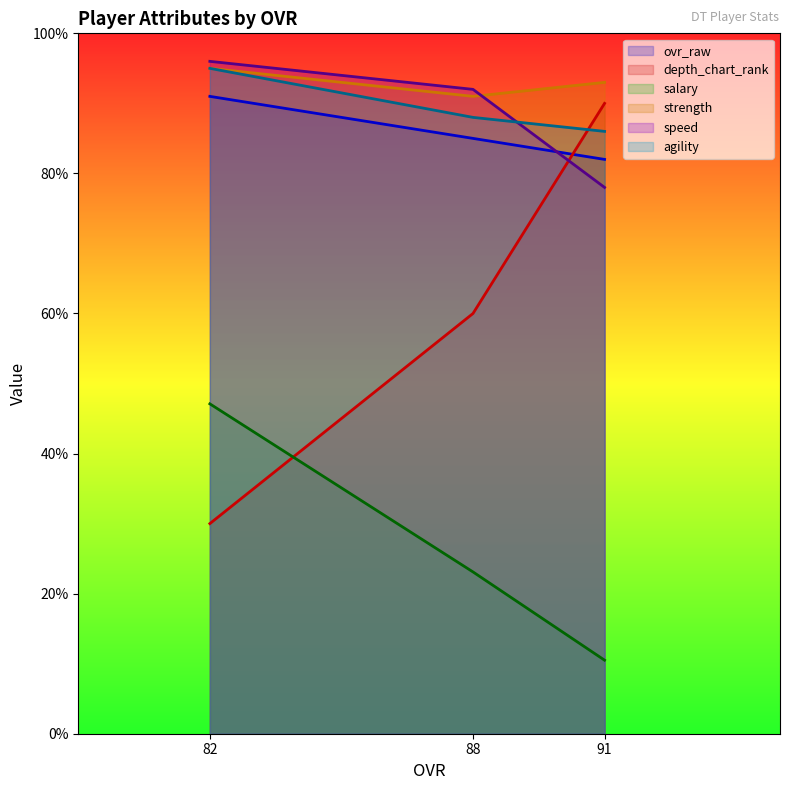

What is the greatest value displayed?

96.0